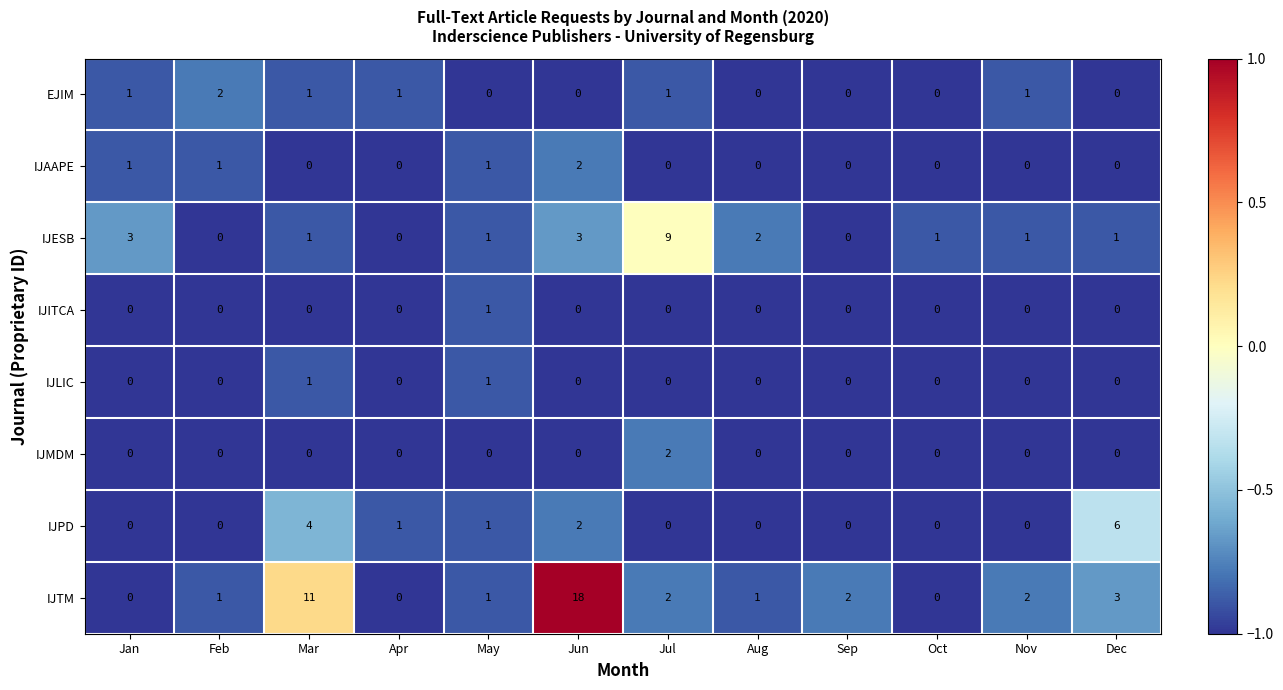

What is the difference between the maximum and minimum values in the IJESB series?

9